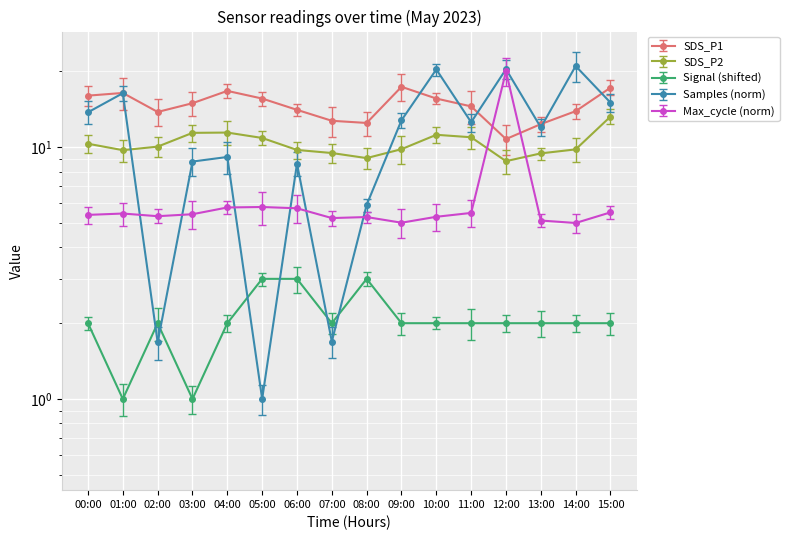

What is the maximum value for Max_cycle_scaled?

20.0